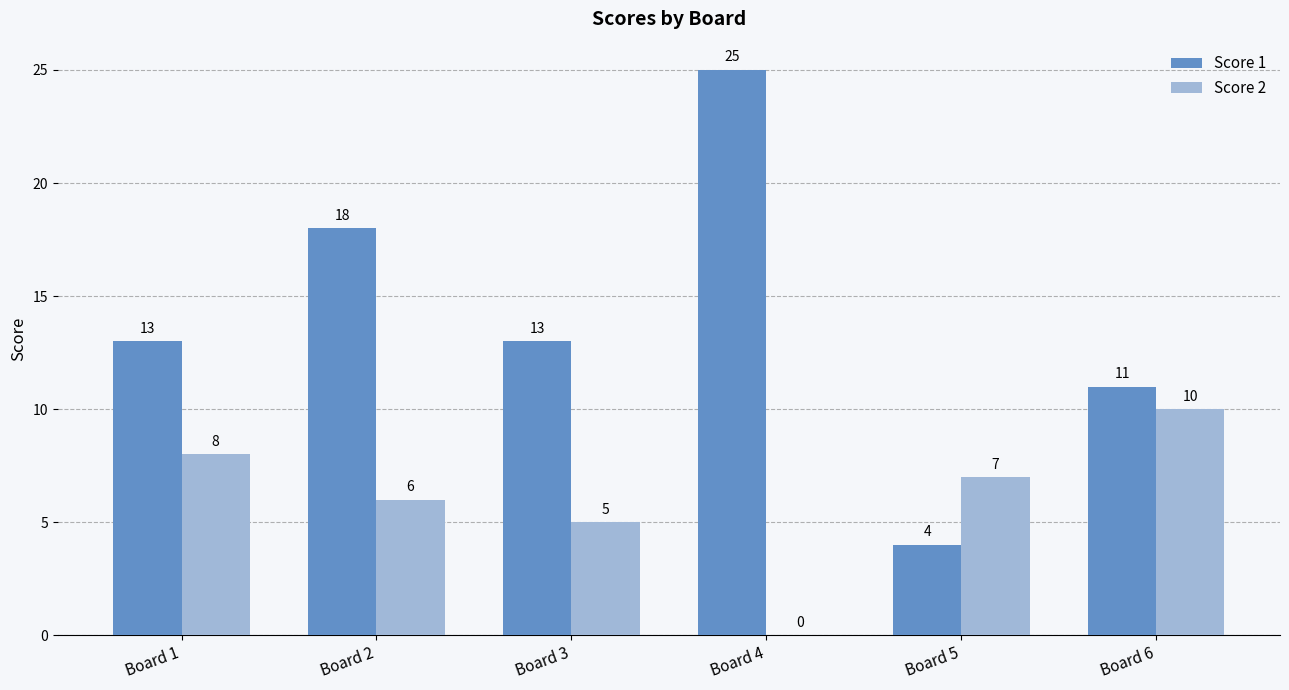

What are all the series names shown in the legend?

Score 1, Score 2